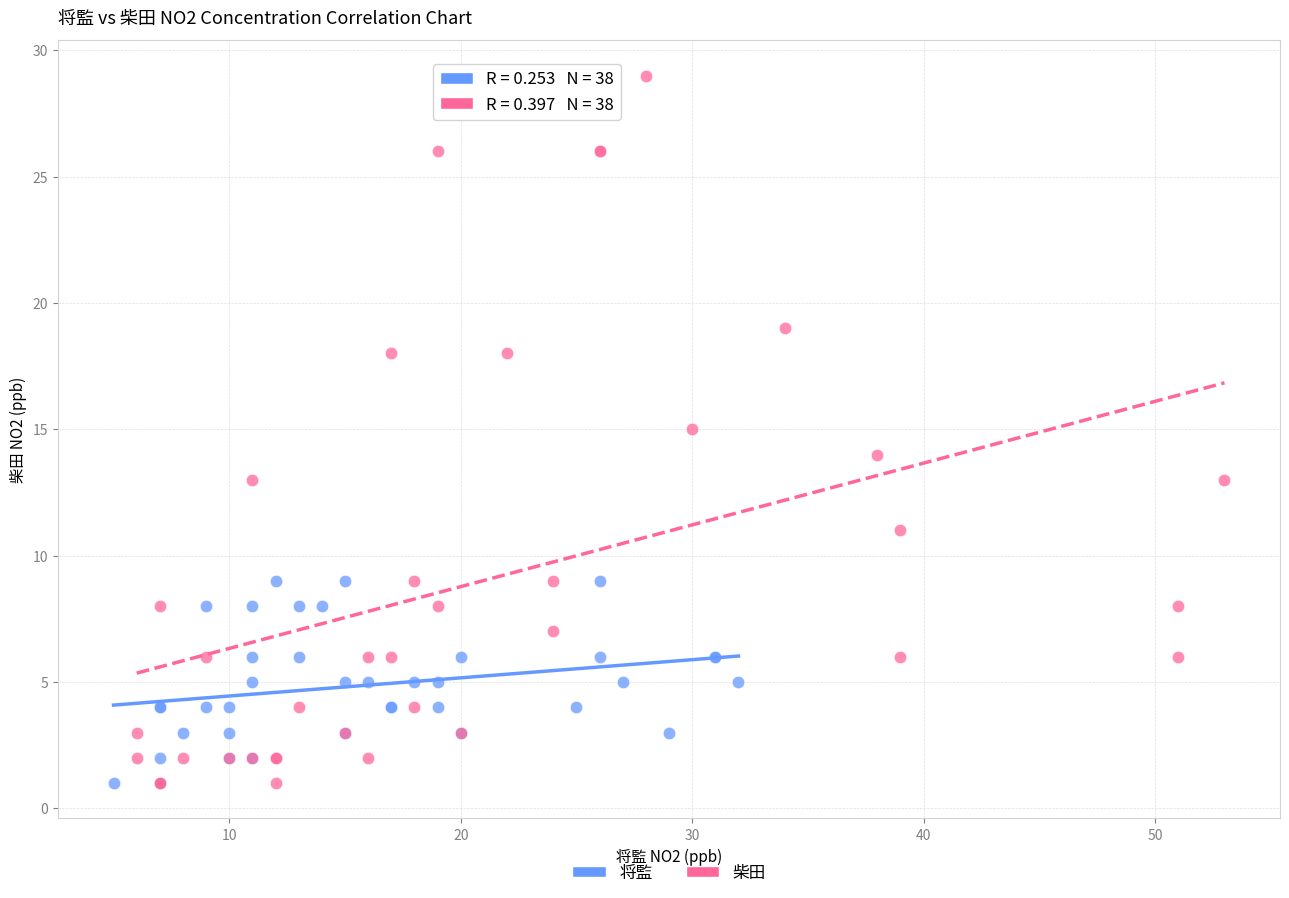

Which series has the largest Y range (max minus min)?

柴田